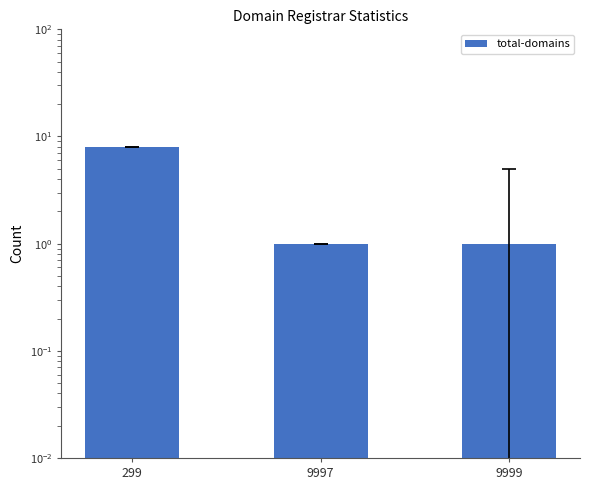

What is the approximate value at 9997?

1